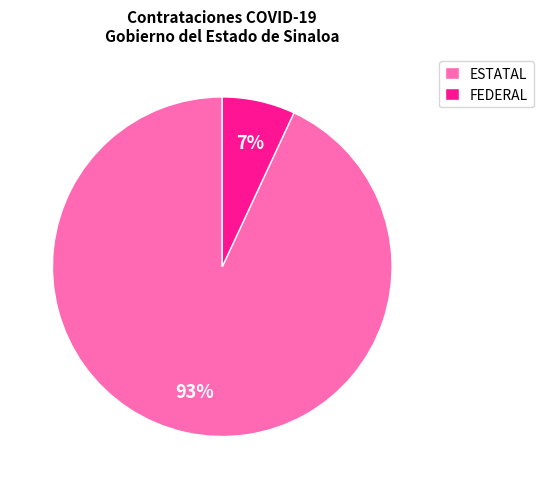

To the nearest percent, what is the average slice percentage?

50%